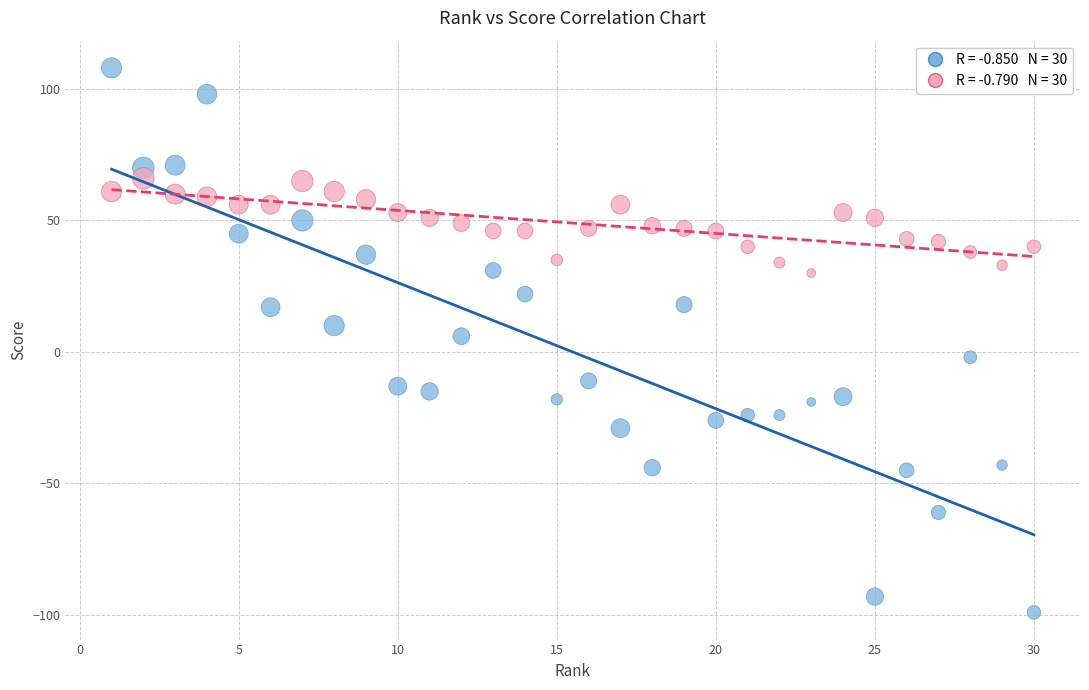

Across all data points, what is the range of X values (max minus min)?

29